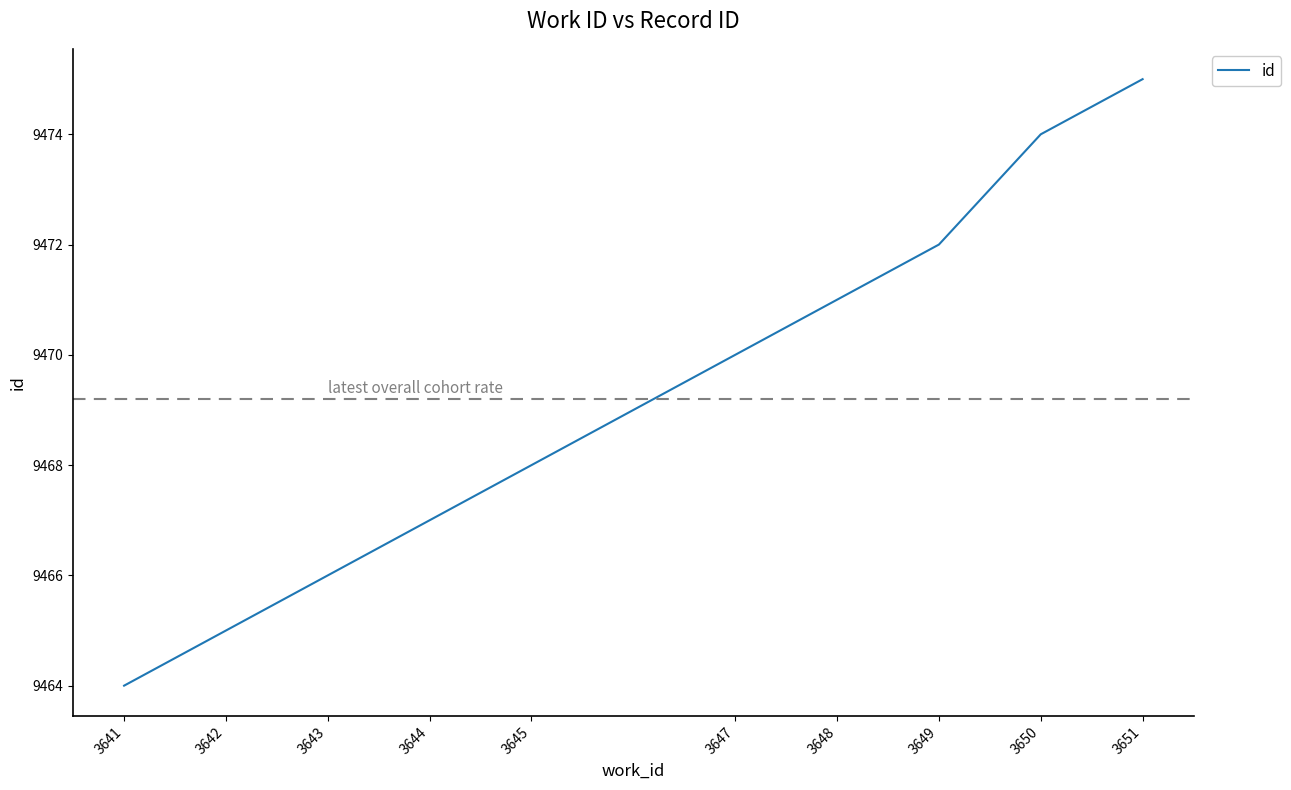

Rank the categories by value from lowest to highest.

3641, 3642, 3643, 3644, 3645, 3647, 3648, 3649, 3650, 3651